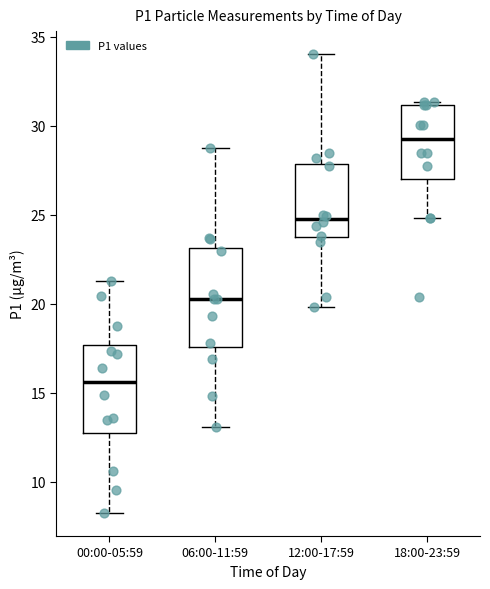

Reading left to right, transcribe this box plot: for each box, give where its median line is, the range the box spans, and where its two whiskers end, as read against the y-axis. The values are not printed on the chart, so give them approximately, as read against the axis.

00:00-05:59: median 15.5, box 12.5 to 17.5, whiskers 8.0 to 21.5
06:00-11:59: median 20.5, box 17.5 to 23.0, whiskers 13.0 to 29.0
12:00-17:59: median 25.0, box 23.5 to 28.0, whiskers 20.0 to 34.0
18:00-23:59: median 29.5, box 27.0 to 31.0, whiskers 25.0 to 31.5